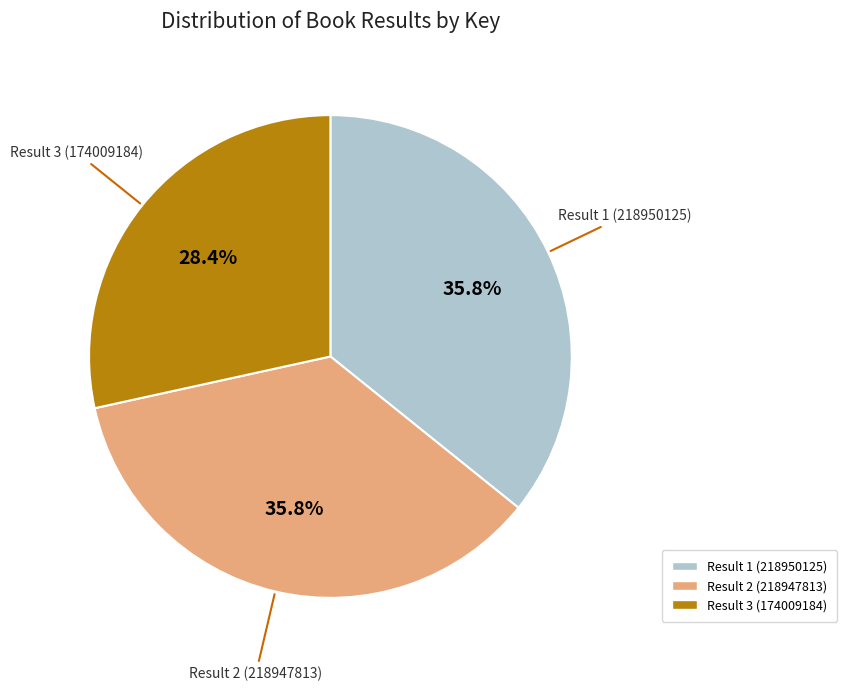

Is the sum of Result 3 (174009184) and Result 2 (218947813) greater than half?

Yes